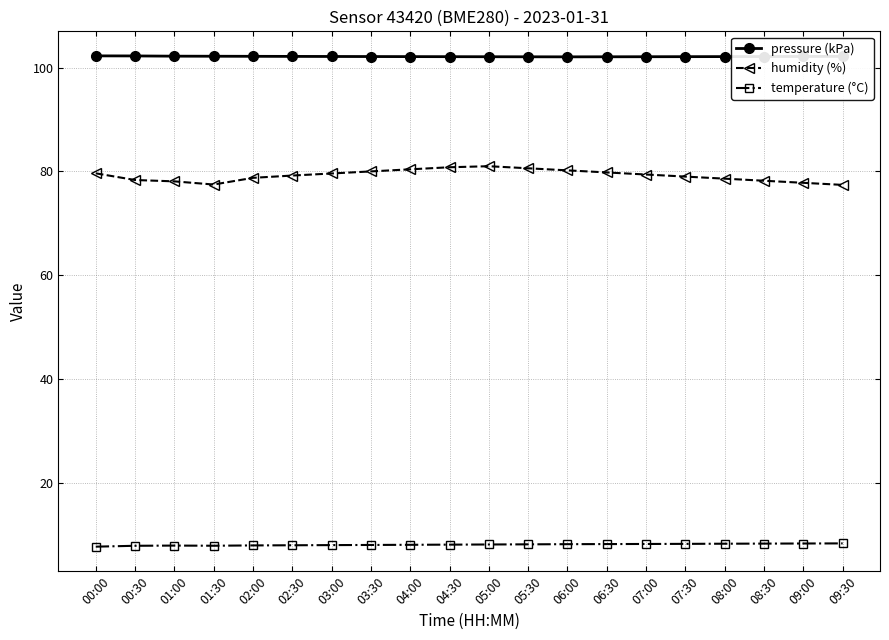

What is the smallest value displayed?

7.7